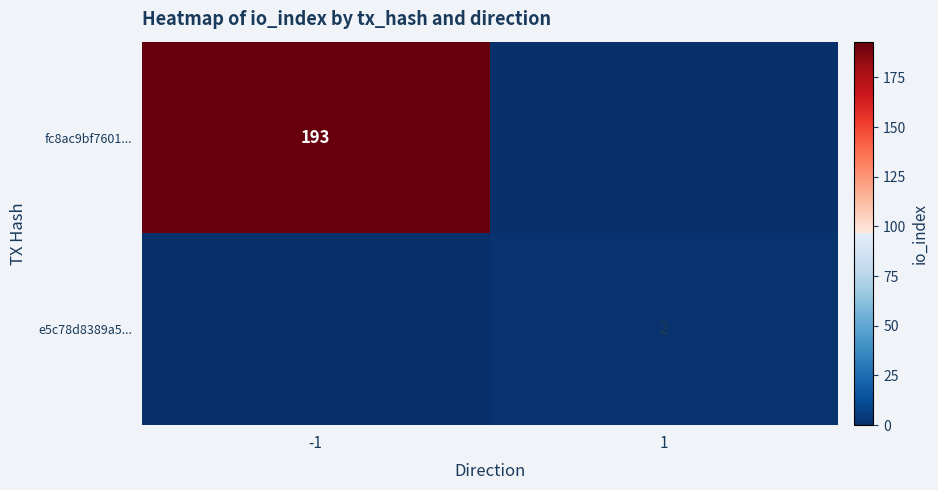

The value of e5c78d8389a5... at 1 is 2. True or false?

True